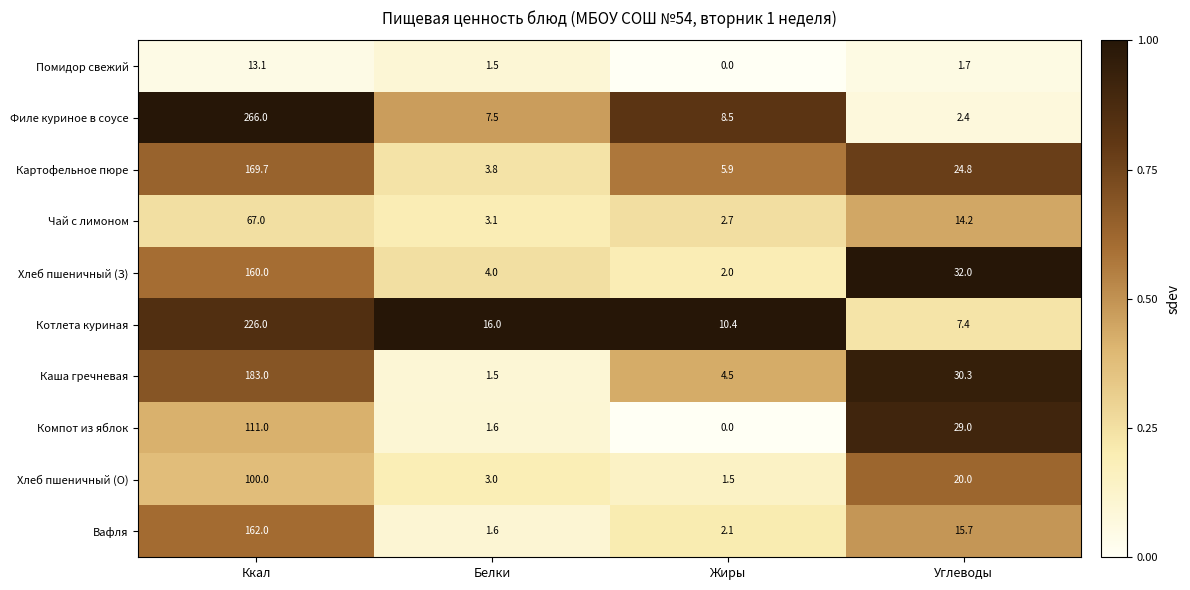

What is the difference between the Филе куриное в соусе values at Ккал and Жиры?

257.5